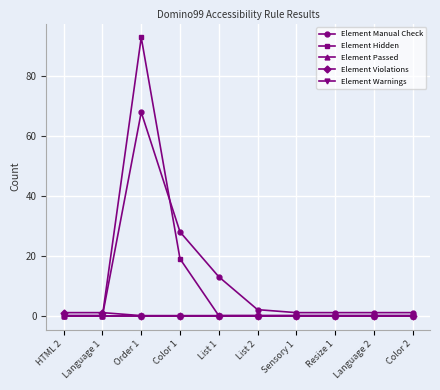

Reading right to left, what are all the values shown in this chart?

Element Manual Check: Color 2=1	Language 2=1	Resize 1=1	Sensory 1=1	List 2=2	List 1=13	Color 1=28	Order 1=68	Language 1=0	HTML 2=0
Element Hidden: Color 2=0	Language 2=0	Resize 1=0	Sensory 1=0	List 2=0	List 1=0	Color 1=19	Order 1=93	Language 1=0	HTML 2=0
Element Passed: Color 2=0	Language 2=0	Resize 1=0	Sensory 1=0	List 2=0	List 1=0	Color 1=0	Order 1=0	Language 1=0	HTML 2=0
Element Violations: Color 2=0	Language 2=0	Resize 1=0	Sensory 1=0	List 2=0	List 1=0	Color 1=0	Order 1=0	Language 1=1	HTML 2=1
Element Warnings: Color 2=0	Language 2=0	Resize 1=0	Sensory 1=0	List 2=0	List 1=0	Color 1=0	Order 1=0	Language 1=0	HTML 2=0